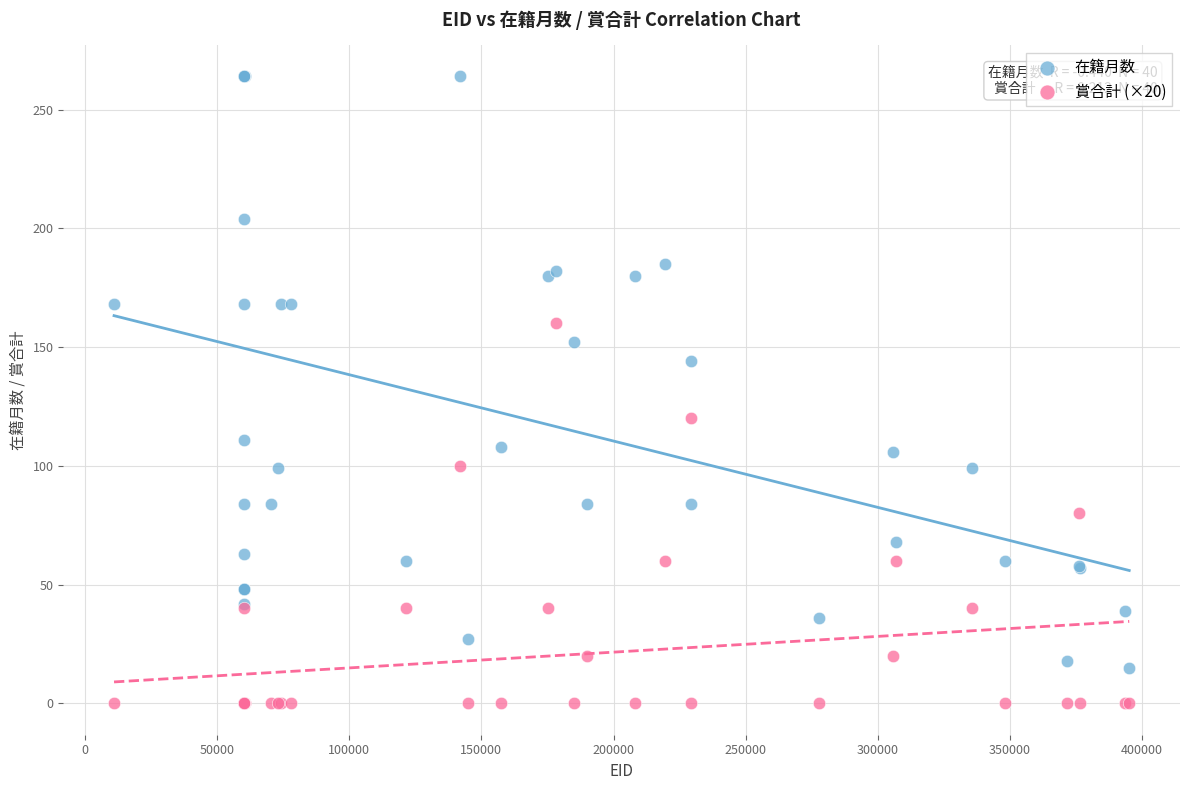

Which series contains the highest Y value?

在籍月数